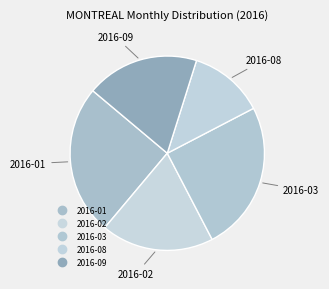

Count the number of slices in the pie.

5